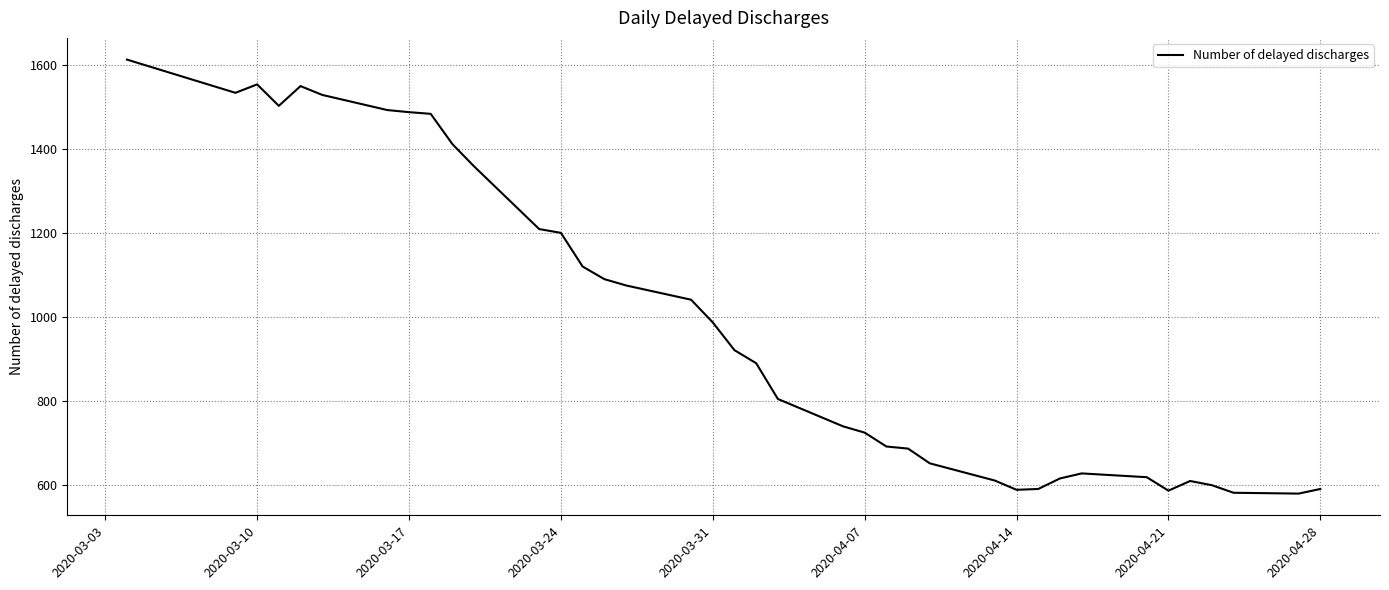

What is the maximum value shown in the chart?

1612